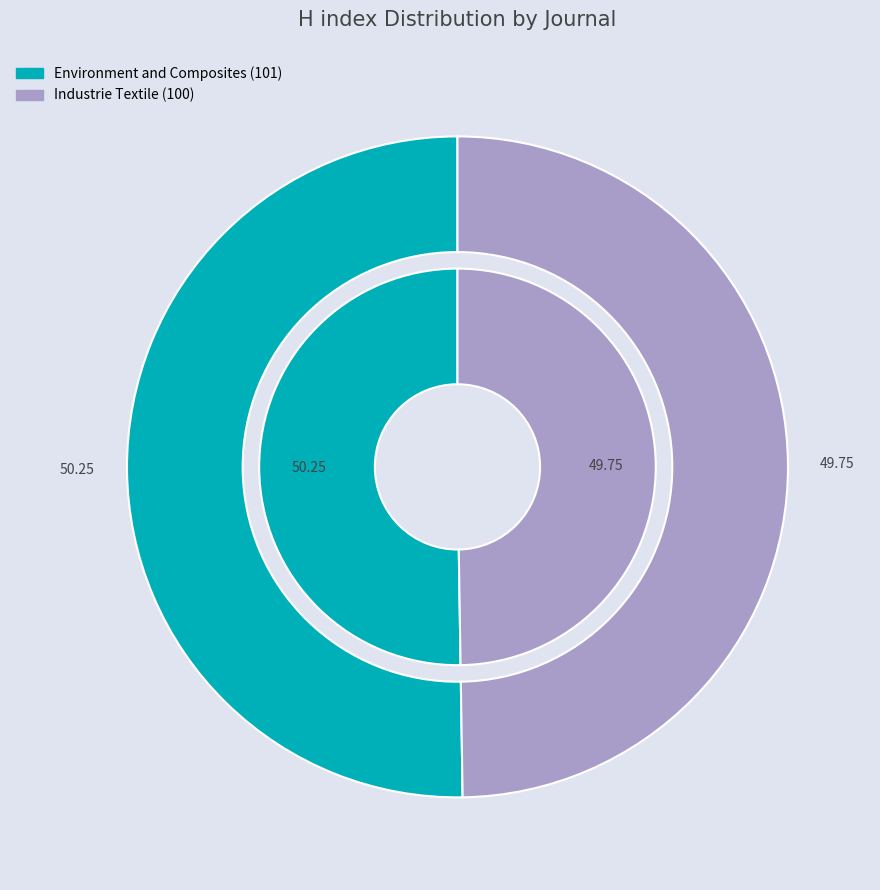

Count the number of slices in the pie.

2